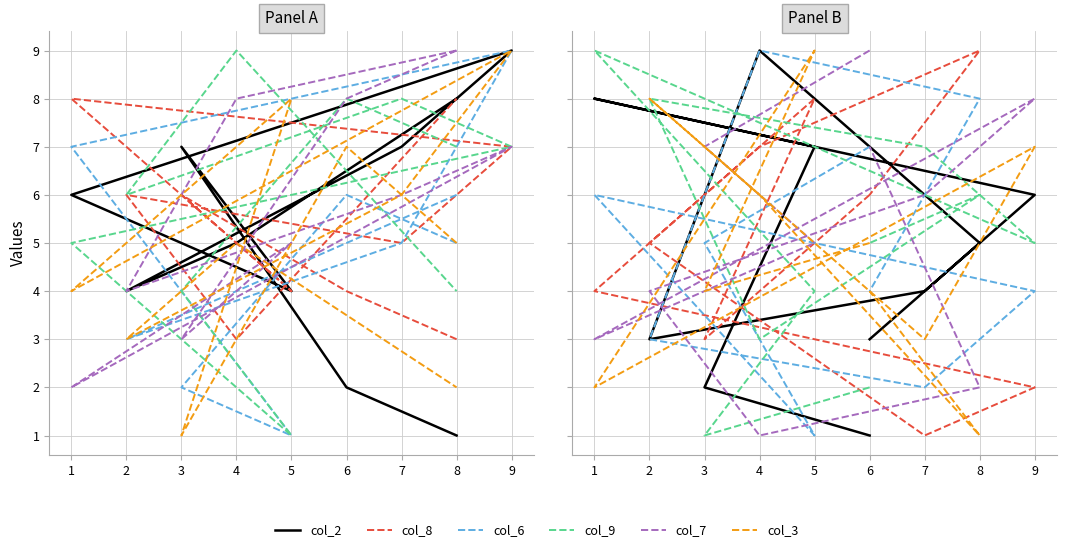

What is the difference between the maximum and minimum values in the col_9 series?

8